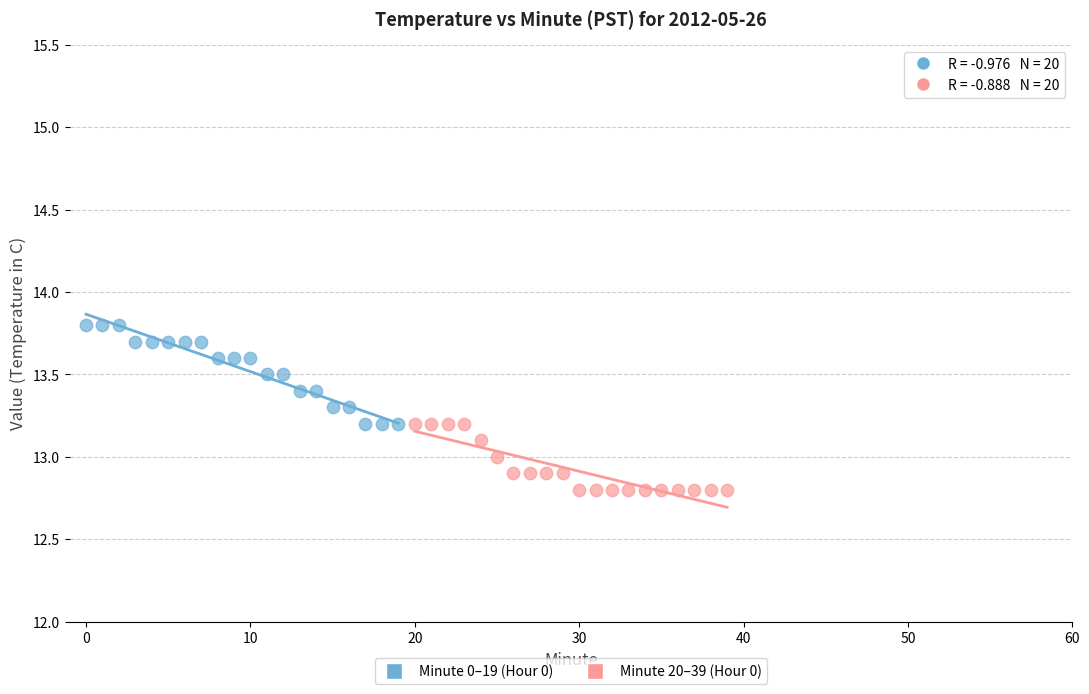

Which series reaches the minimum Y coordinate?

Minute 20–39 (Hour 0)